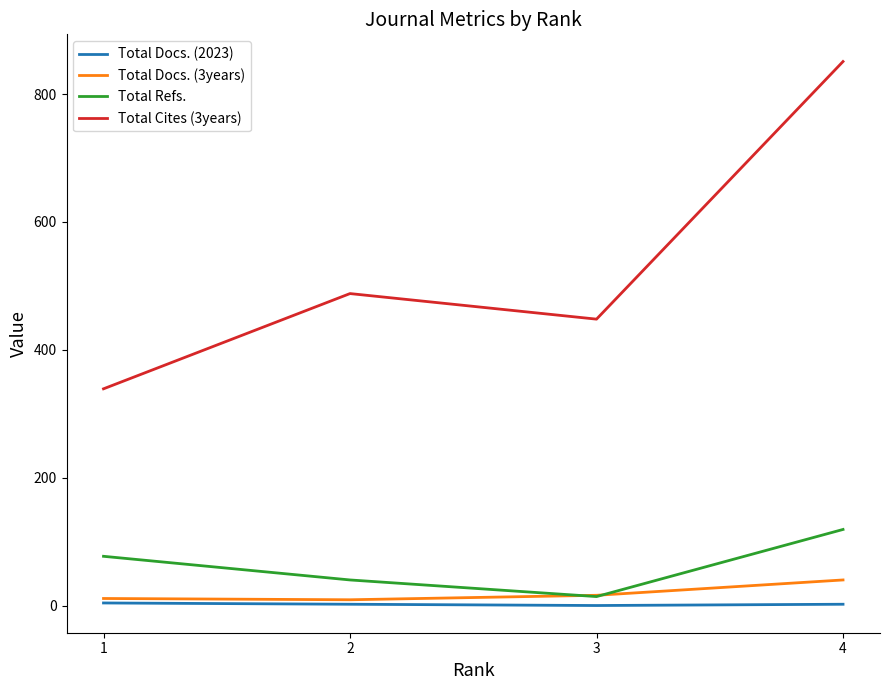

Is the value of Total Cites (3years) at 4 greater than the value of Total Docs. (3years) at 2?

Yes